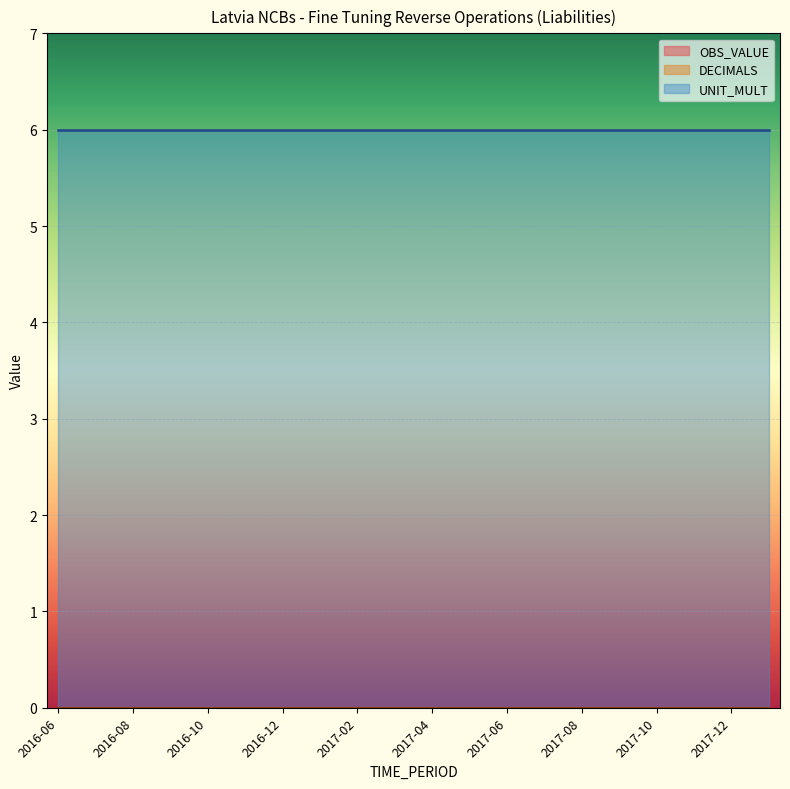

Rank the categories by DECIMALS value from highest to lowest.

2016-06, 2016-07, 2016-08, 2016-09, 2016-10, 2016-11, 2016-12, 2017-01, 2017-02, 2017-03, 2017-04, 2017-05, 2017-06, 2017-07, 2017-08, 2017-09, 2017-10, 2017-11, 2017-12, 2018-01